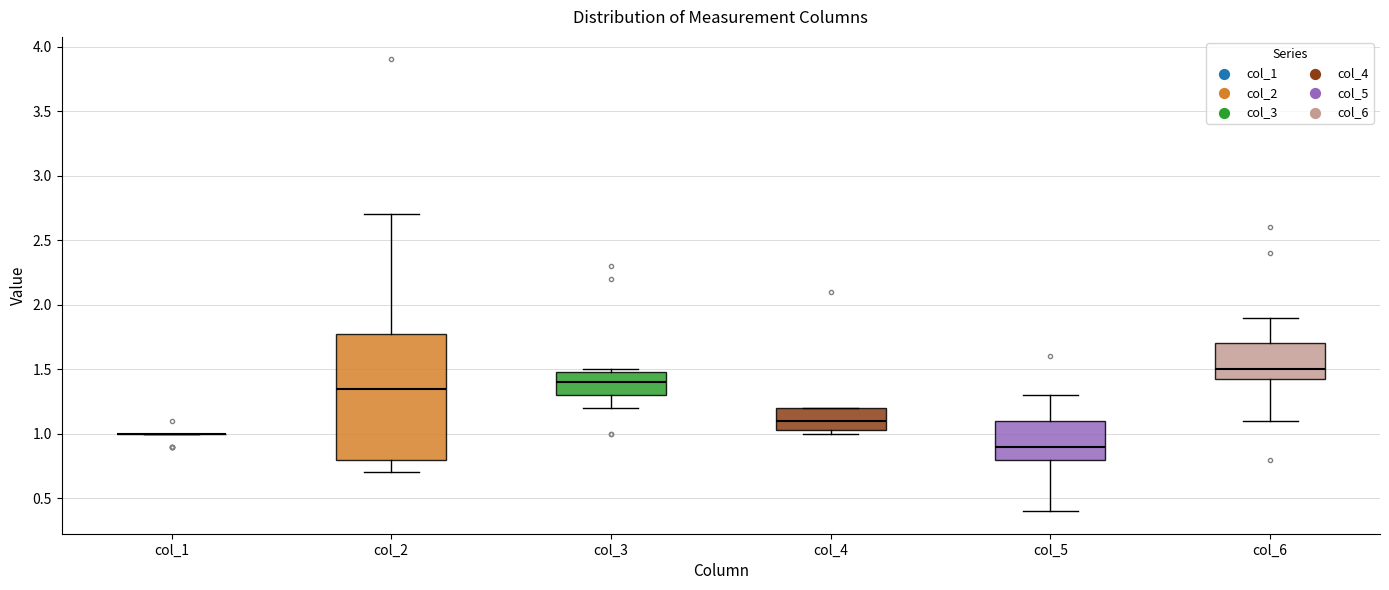

Reading left to right, read every box against the y-axis: the position of its median line, the range the box covers, and the ends of its whiskers. The values are not printed on the chart, so give them approximately, as read against the axis.

col_1: box collapsed to a line at 1.00, whiskers 1.00 to 1.00
col_2: median 1.35, box 0.80 to 1.80, whiskers 0.70 to 2.70
col_3: median 1.40, box 1.30 to 1.50, whiskers 1.20 to 1.50 (just above the box's upper edge)
col_4: median 1.10, box 1.05 to 1.20, whiskers 1.00 to 1.20
col_5: median 0.90, box 0.80 to 1.10, whiskers 0.40 to 1.30
col_6: median 1.50, box 1.45 to 1.70, whiskers 1.10 to 1.90